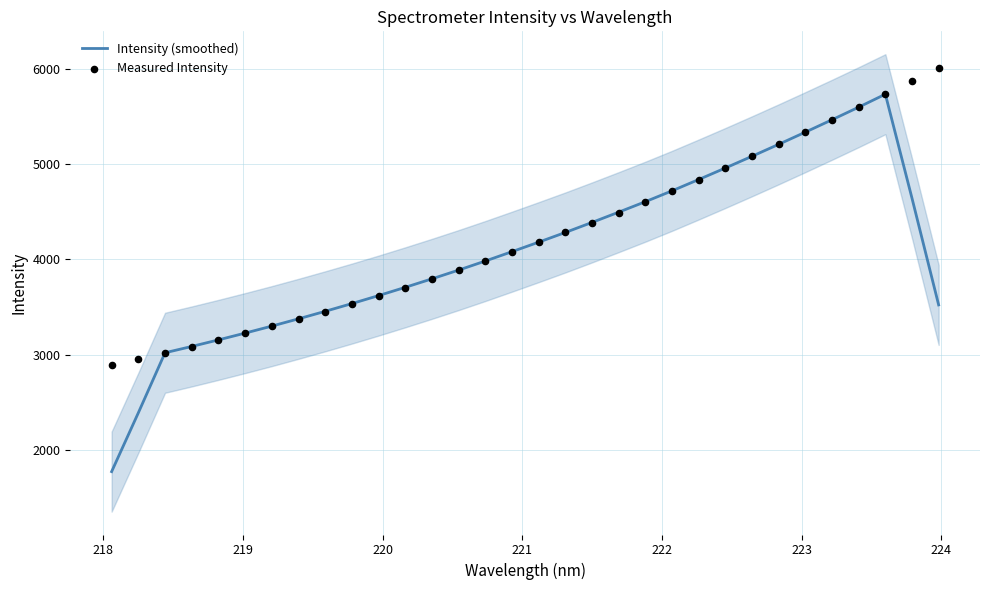

At how many categories does at least one series exceed 5505?

4